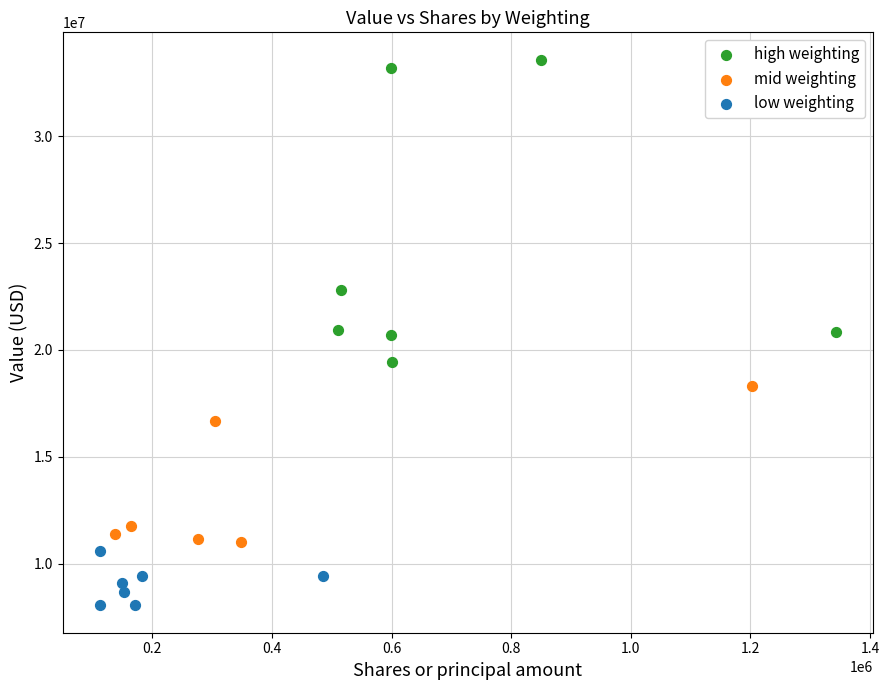

Which series contains the highest Y value?

high weighting